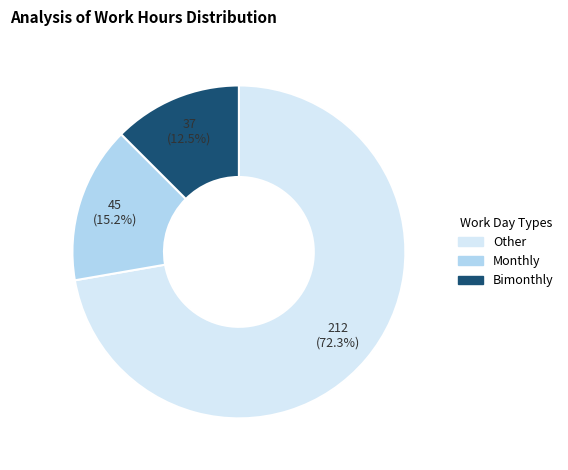

Is there a majority slice in this chart?

Yes